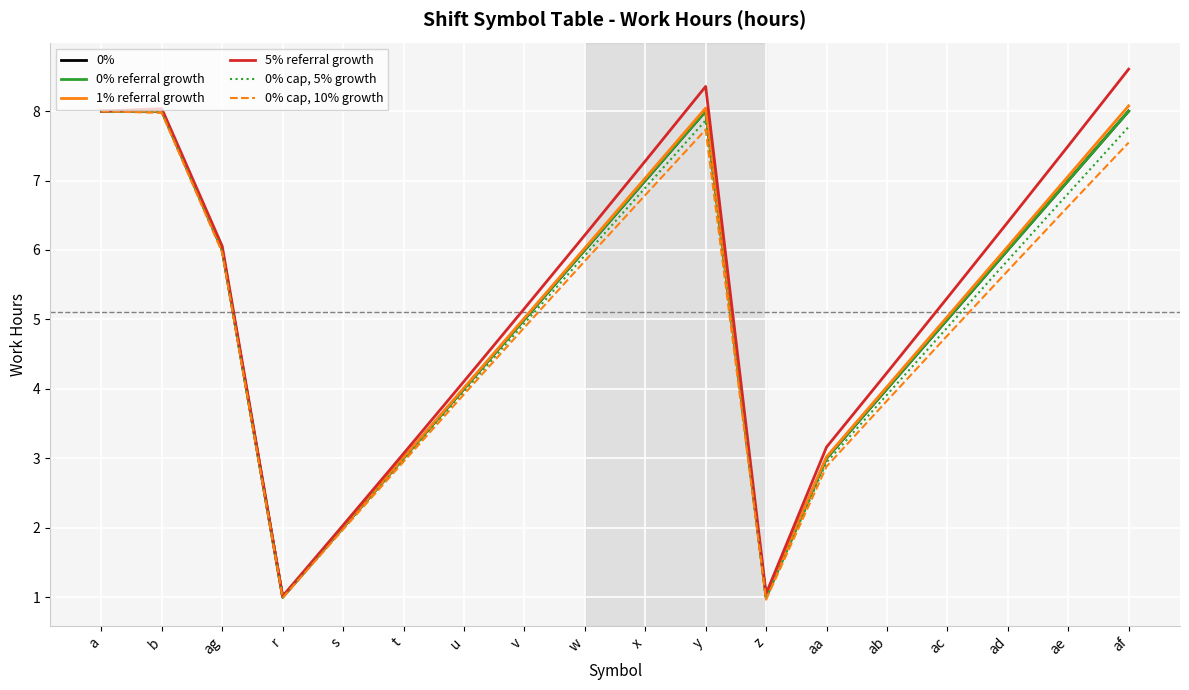

Is this an area chart (filled region under the line)?

No